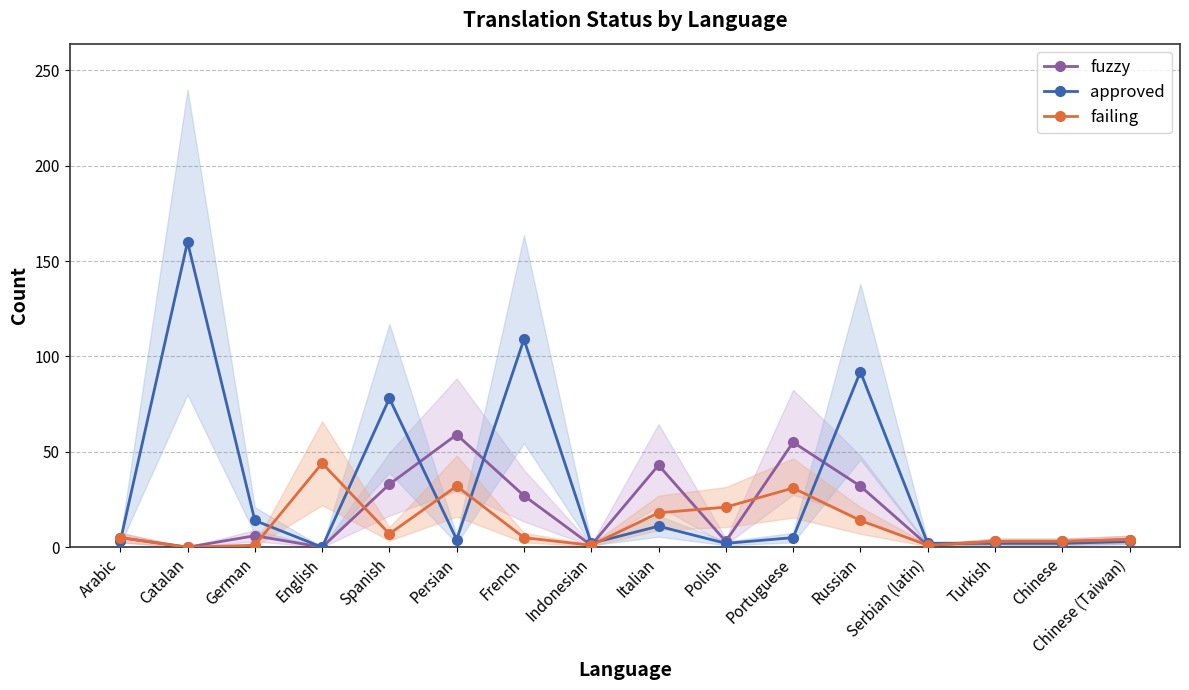

Count the number of data series in this chart.

3